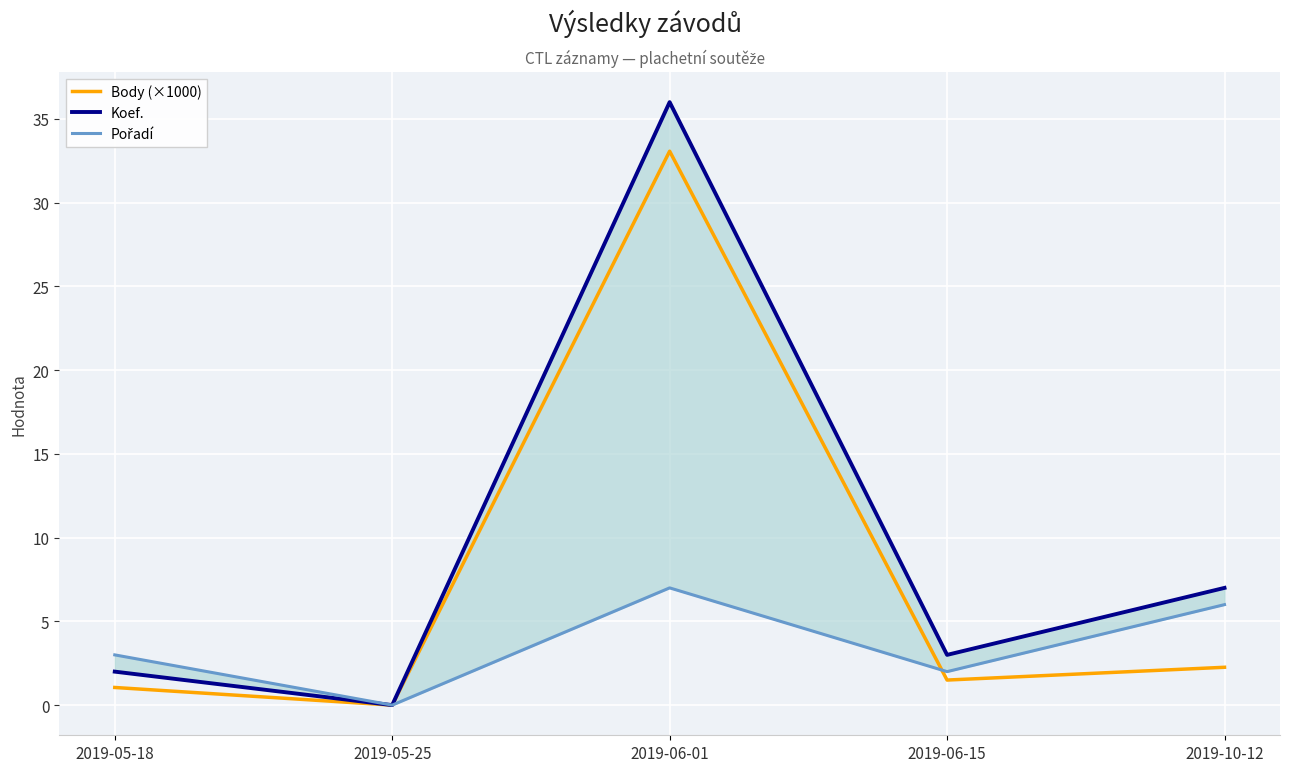

Rank the series by their average value, from highest to lowest.

Koef., Body (×1000), Pořadí